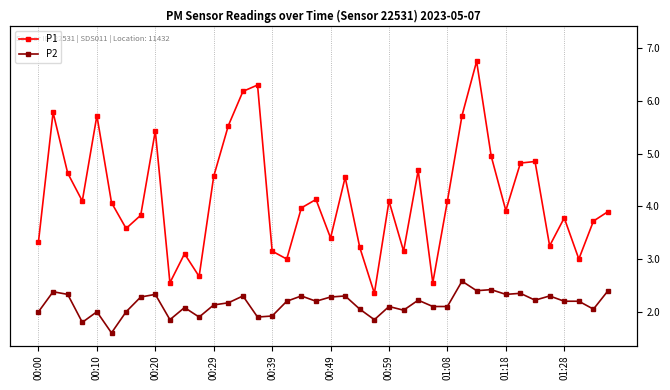

Reading right to left, what are all the values shown in this chart?

P1: 3.9	3.7	3.0	3.8	3.2	4.8	4.8	3.9	5.0	6.8	5.7	4.1	2.5	4.7	3.1	4.1	2.4	3.2	4.5	3.4	4.1	4.0	3.0	3.1	6.3	6.2	5.5	4.6	2.7	3.1	2.5	5.4	3.8	3.6	4.1	5.7	4.1	4.6	5.8	3.3
P2: 2.4	2.0	2.2	2.2	2.3	2.2	2.4	2.3	2.4	2.4	2.6	2.1	2.1	2.2	2.0	2.1	1.9	2.0	2.3	2.3	2.2	2.3	2.2	1.9	1.9	2.3	2.2	2.1	1.9	2.1	1.9	2.3	2.3	2.0	1.6	2.0	1.8	2.3	2.4	2.0